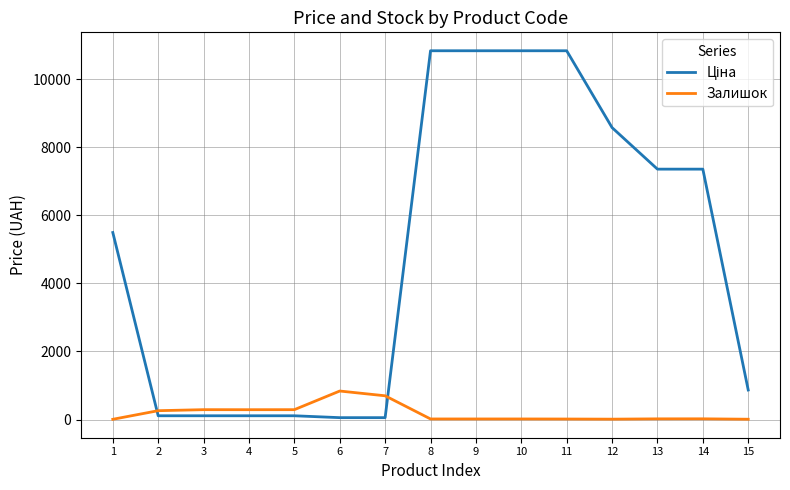

What is the highest value of the Залишок series?

838.0